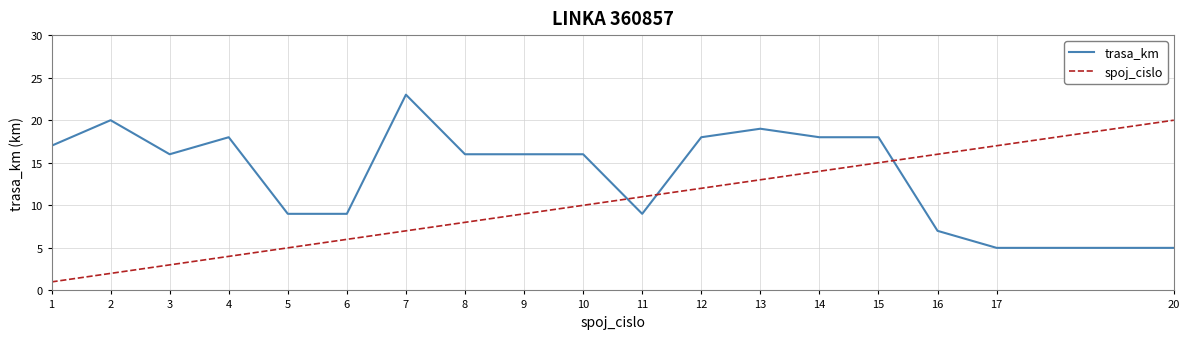

Which series changed the most between 8 and 14?

spoj_cislo